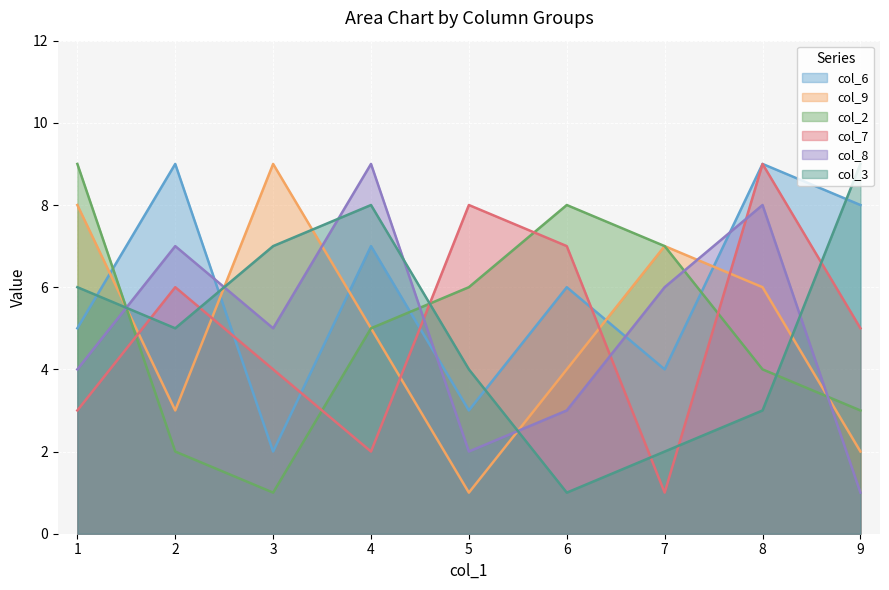

What is the sum of the col_7 values at 9 and 6?

12